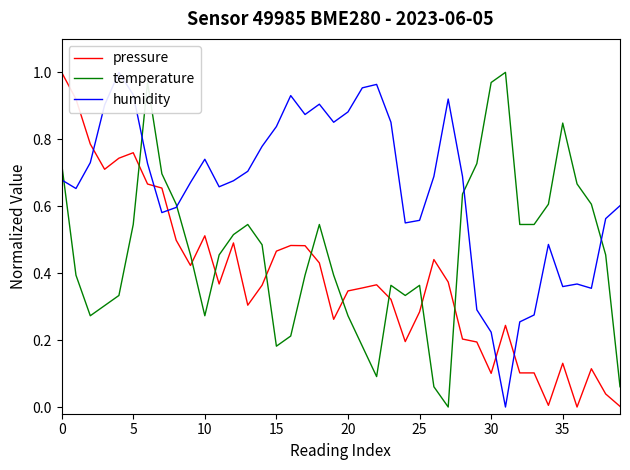

What is the difference between the second highest and second lowest values in the humidity series?

0.7